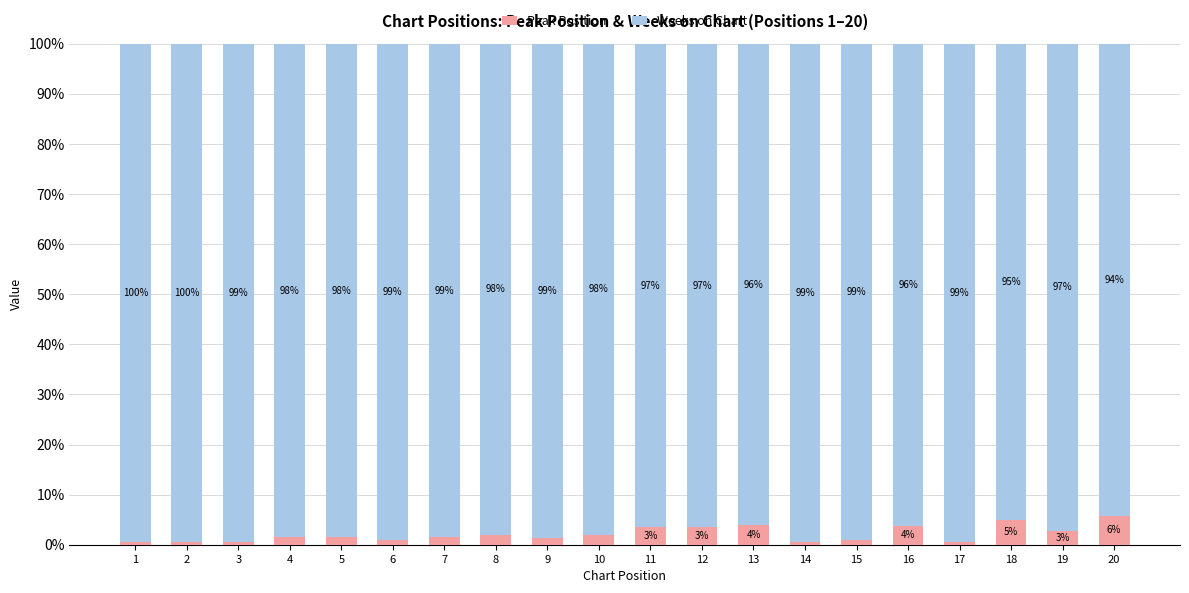

How many data points in Peak Position are above 1?

14